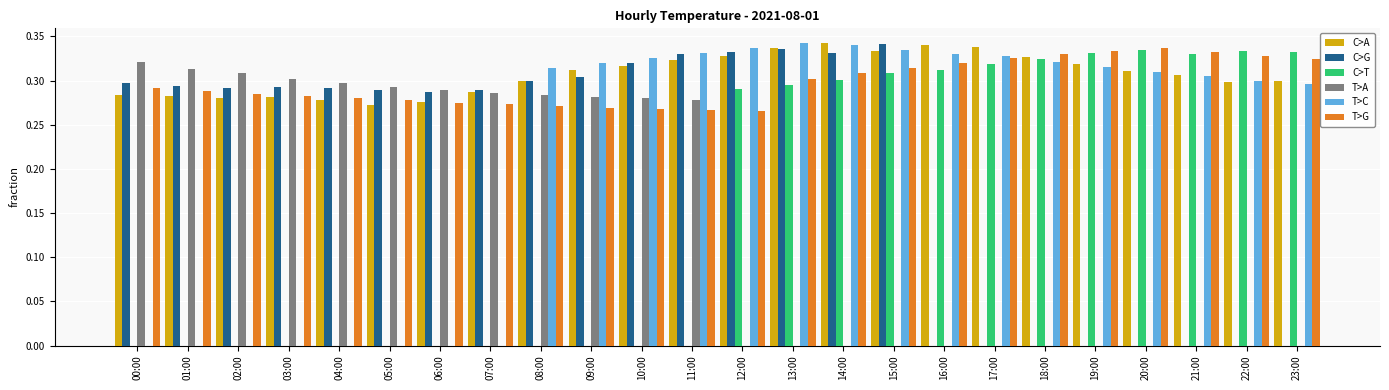

Which series has the largest total across all categories?

C>A